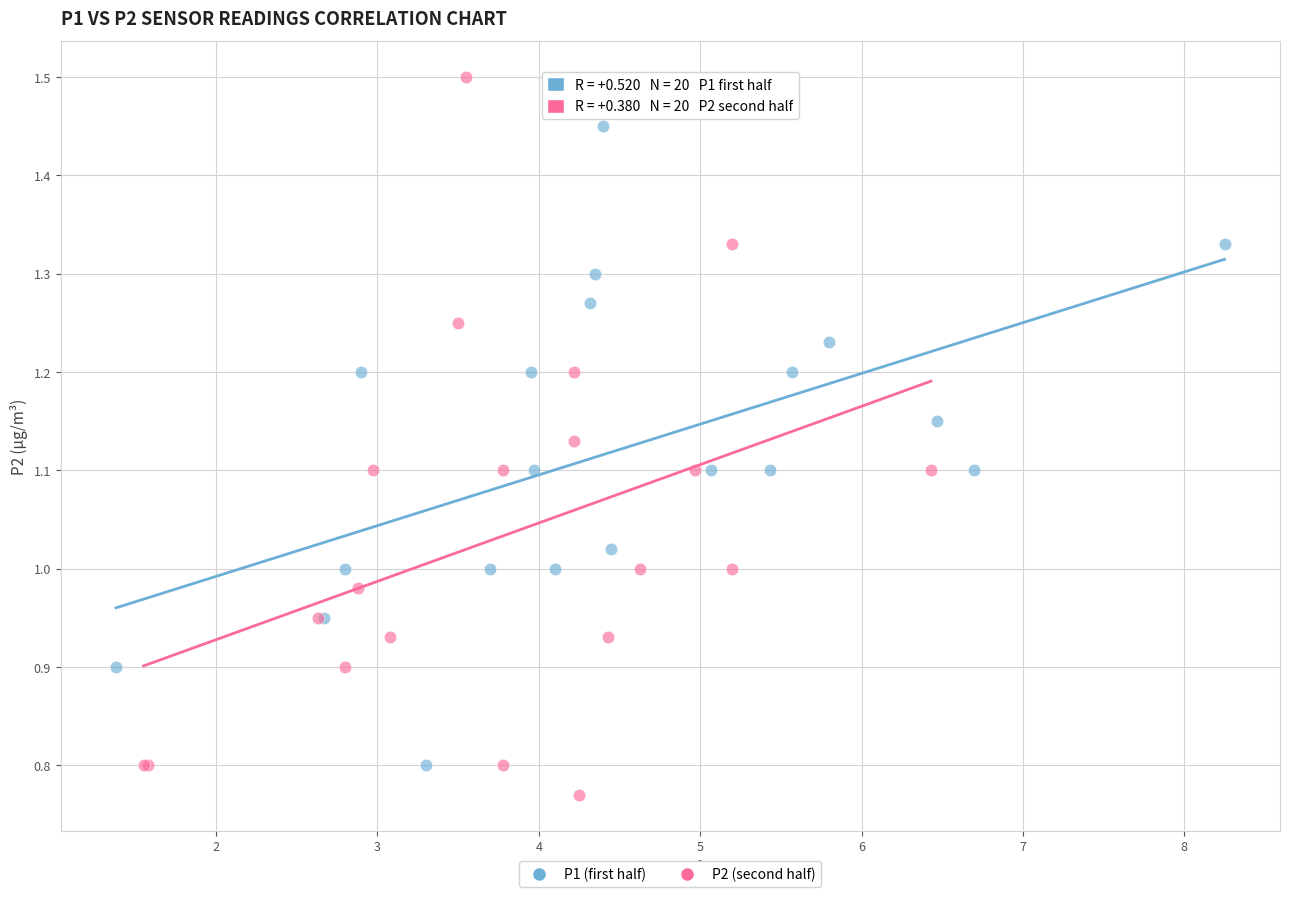

Which series reaches the minimum Y coordinate?

P2 (second half)